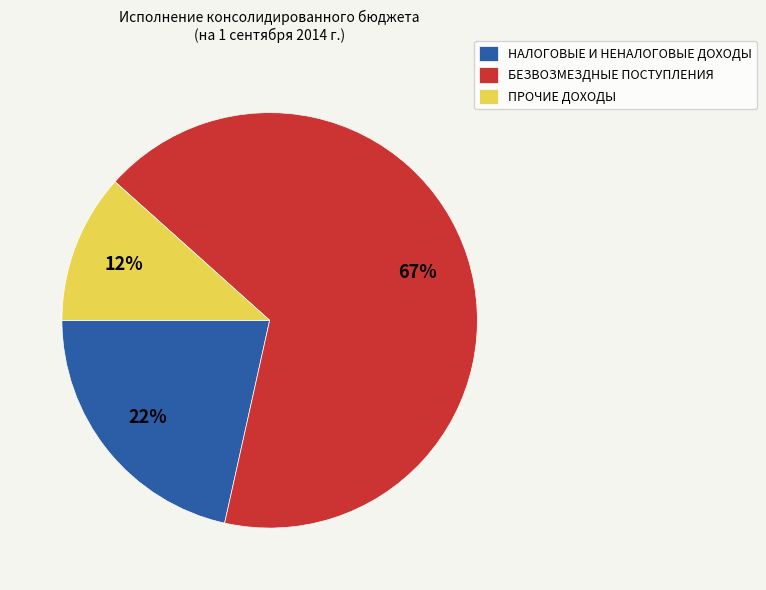

Which has a higher value, БЕЗВОЗМЕЗДНЫЕ ПОСТУПЛЕНИЯ or НАЛОГОВЫЕ И НЕНАЛОГОВЫЕ ДОХОДЫ?

БЕЗВОЗМЕЗДНЫЕ ПОСТУПЛЕНИЯ